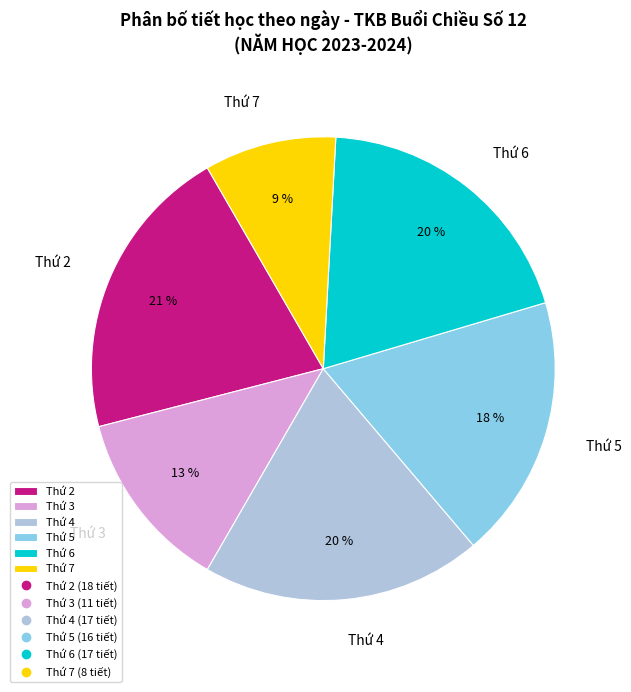

To the nearest percent, what is the combined percentage of Thứ 7 and Thứ 2?

30%